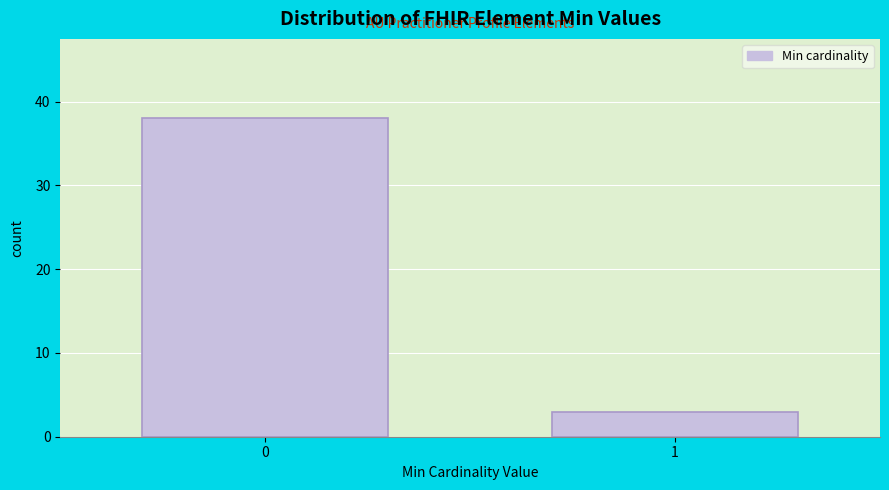

Reading right to left, transcribe all the data shown in this chart.

3	38